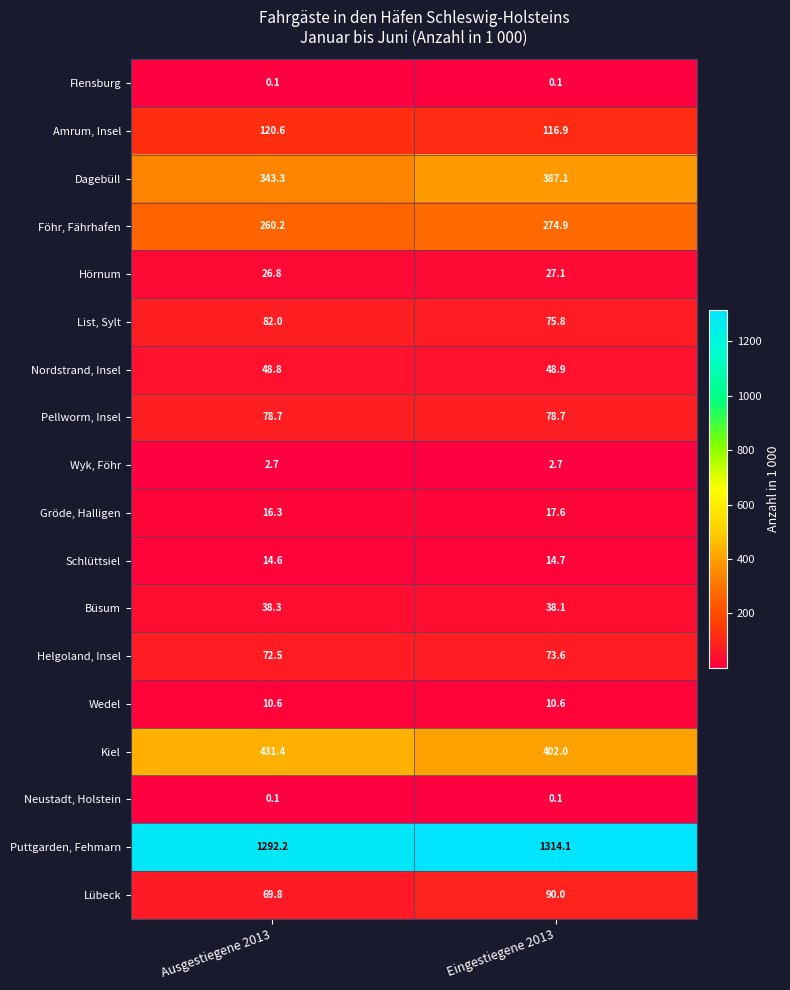

Is it true that Büsum equals 51.8 at Ausgestiegene 2013?

False